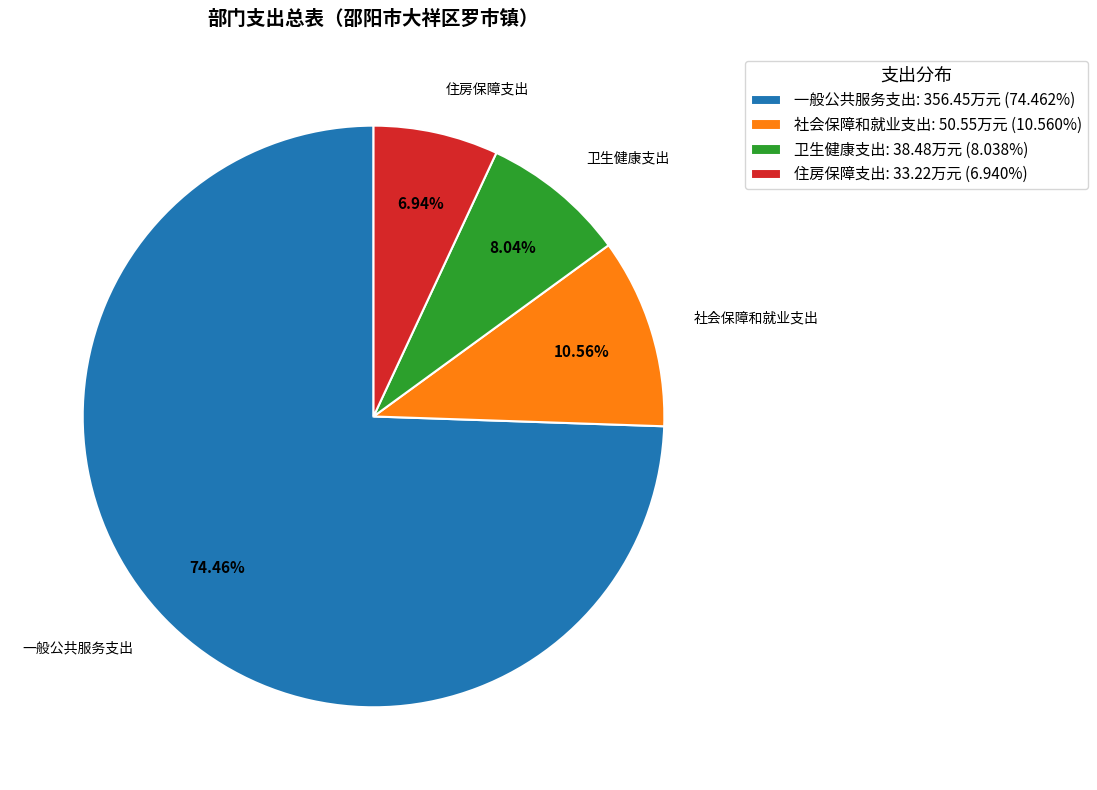

To the nearest percent, what is the average slice percentage?

25%